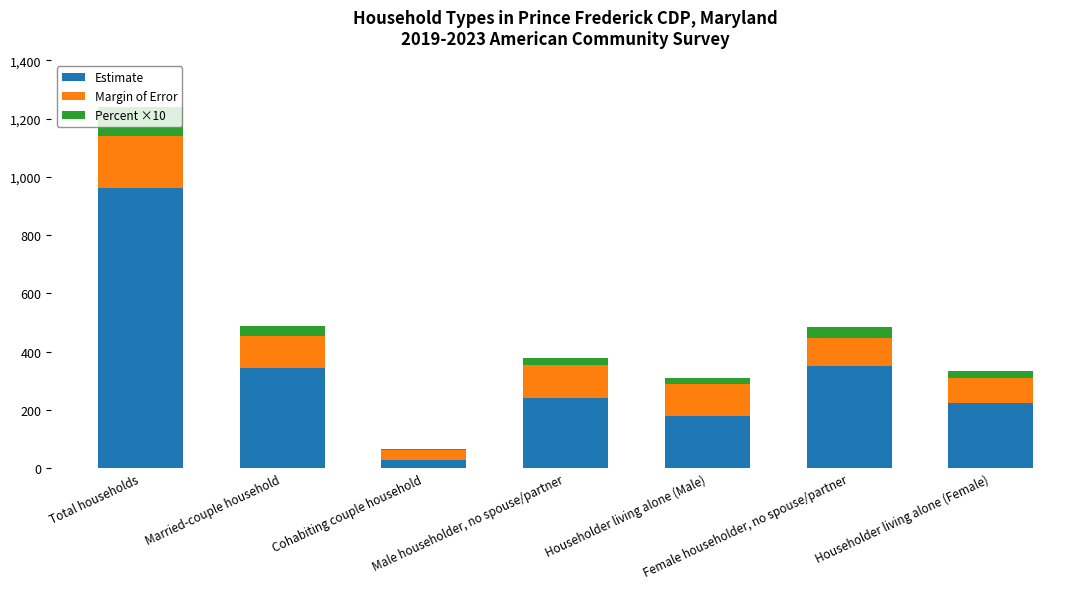

What is the highest value of the Estimate series?

963.0